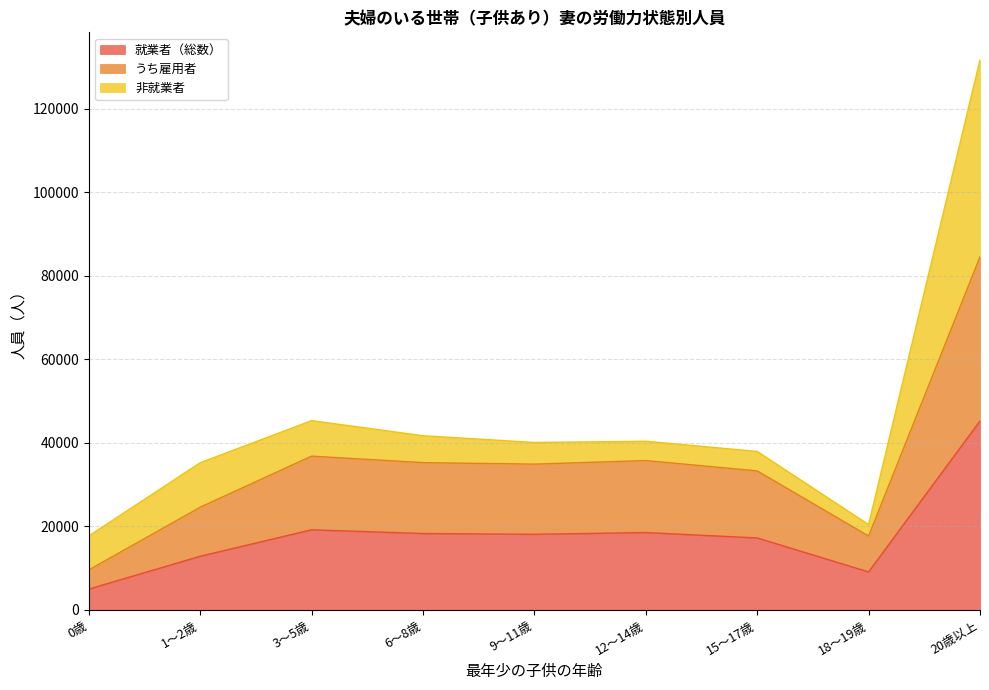

At which category is the sum across all series the highest?

20歳以上